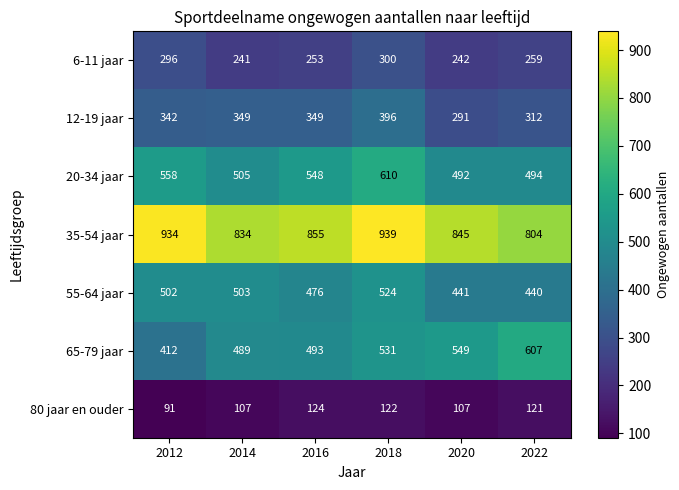

Read the 20-34 jaar value at 2016.

548